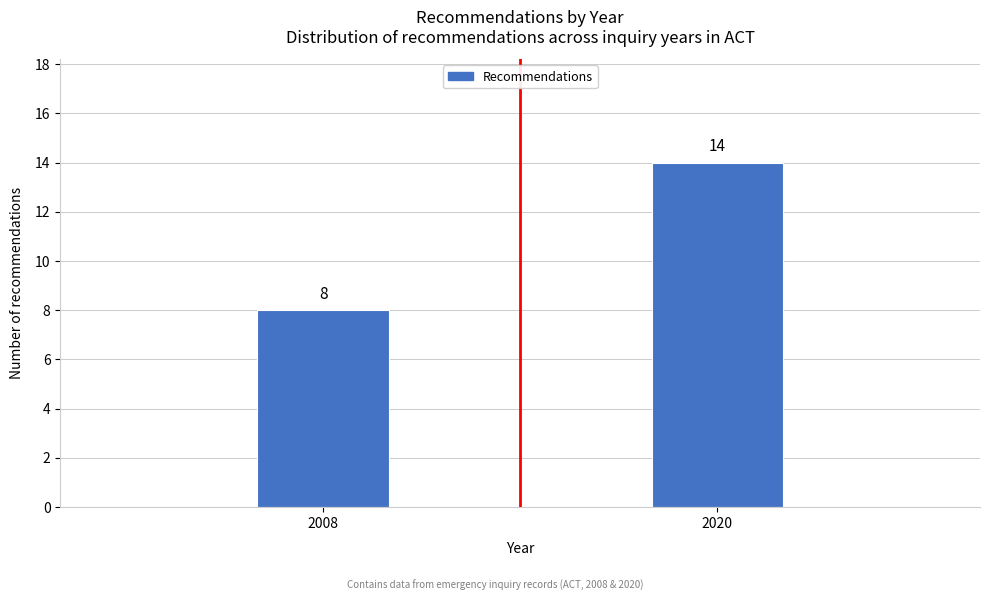

Reading left to right, list all the values displayed in this chart.

8	14